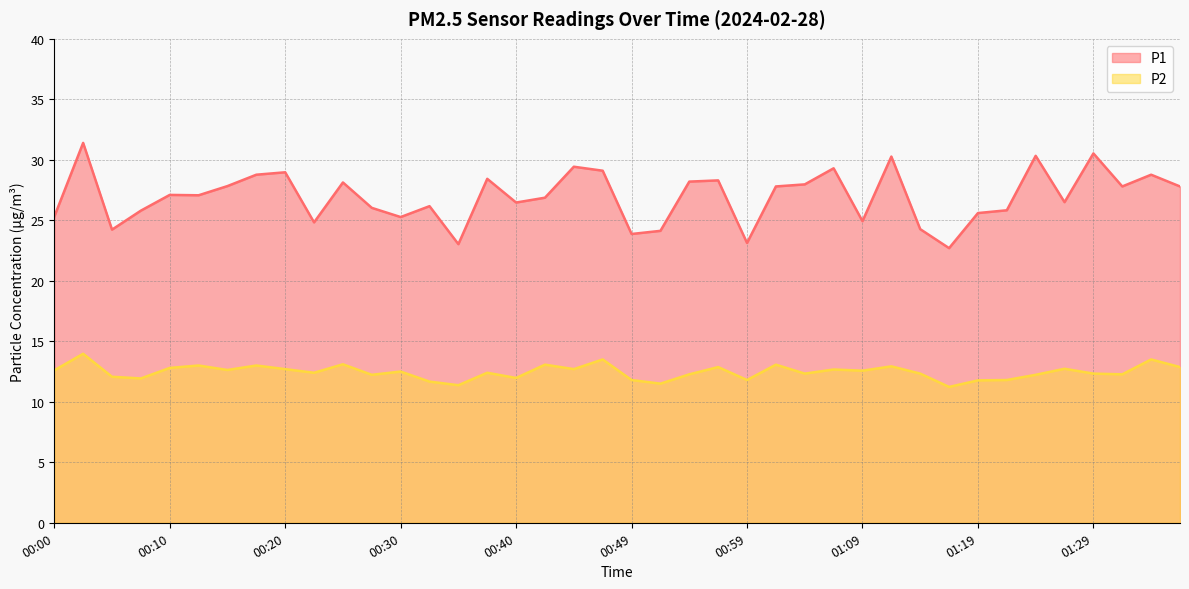

At which category does P1 reach its first local valley?

00:05